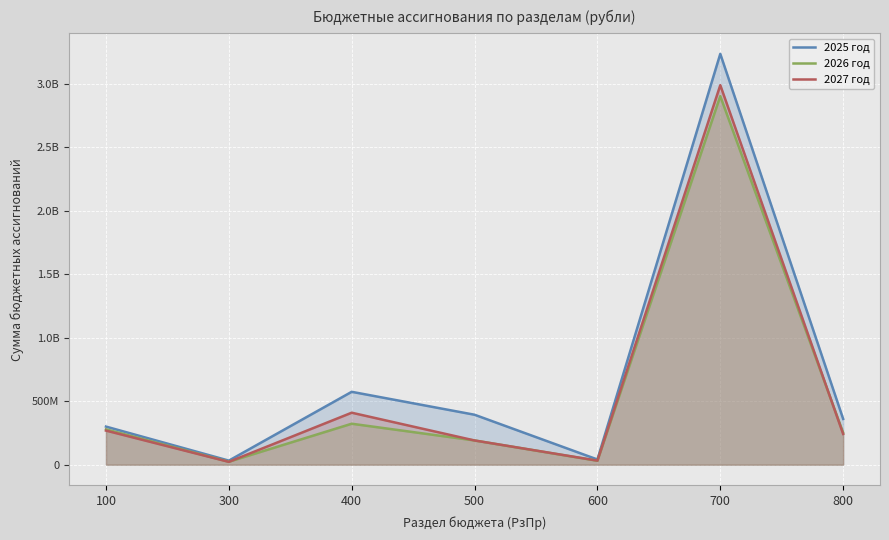

What is the lowest value of the 2025 год series?

32082091.3